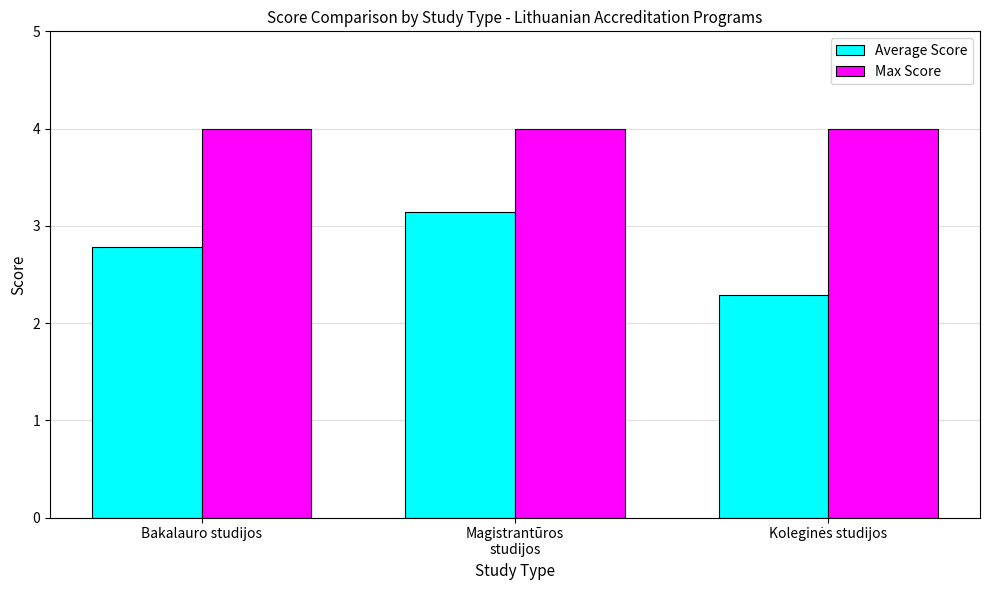

How many bars are there in each group?

2